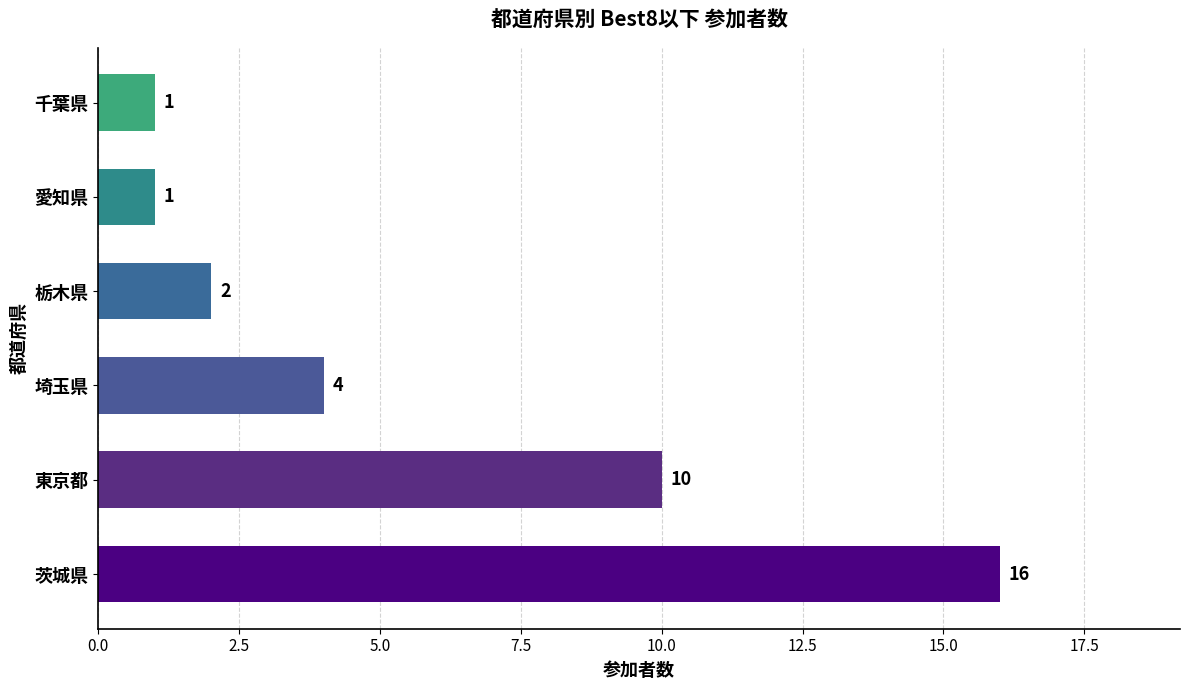

Between 埼玉県 and 茨城県, which is larger?

茨城県